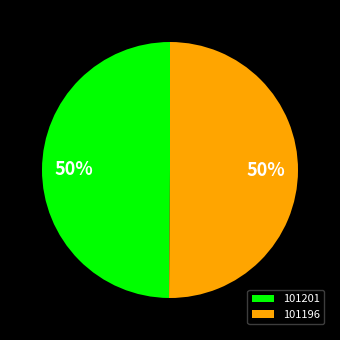

To the nearest percent, what is the combined percentage of 101201 and 101196?

100%